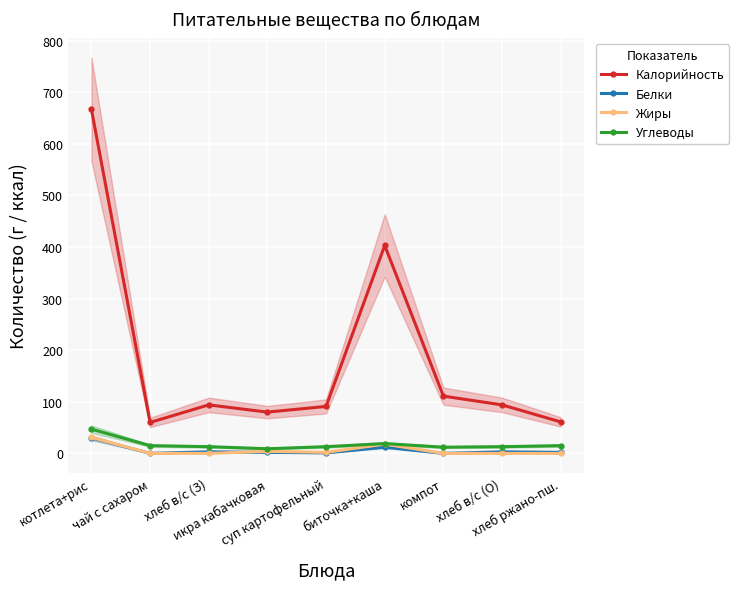

Reading left to right, list all the values displayed in this chart.

Калорийность: котлета+рис=667	чай с сахаром=60	хлеб в/с (З)=94	икра кабачковая=80	суп картофельный=91	биточка+каша=403	компот=111	хлеб в/с (О)=94	хлеб ржано-пш.=61
Белки: котлета+рис=30	чай с сахаром=0	хлеб в/с (З)=3	икра кабачковая=2	суп картофельный=1	биточка+каша=12	компот=0	хлеб в/с (О)=3	хлеб ржано-пш.=2
Жиры: котлета+рис=31	чай с сахаром=0	хлеб в/с (З)=0	икра кабачковая=4	суп картофельный=2	биточка+каша=18	компот=0	хлеб в/с (О)=0	хлеб ржано-пш.=0
Углеводы: котлета+рис=47	чай с сахаром=15	хлеб в/с (З)=13	икра кабачковая=9	суп картофельный=13	биточка+каша=19	компот=12	хлеб в/с (О)=13	хлеб ржано-пш.=15